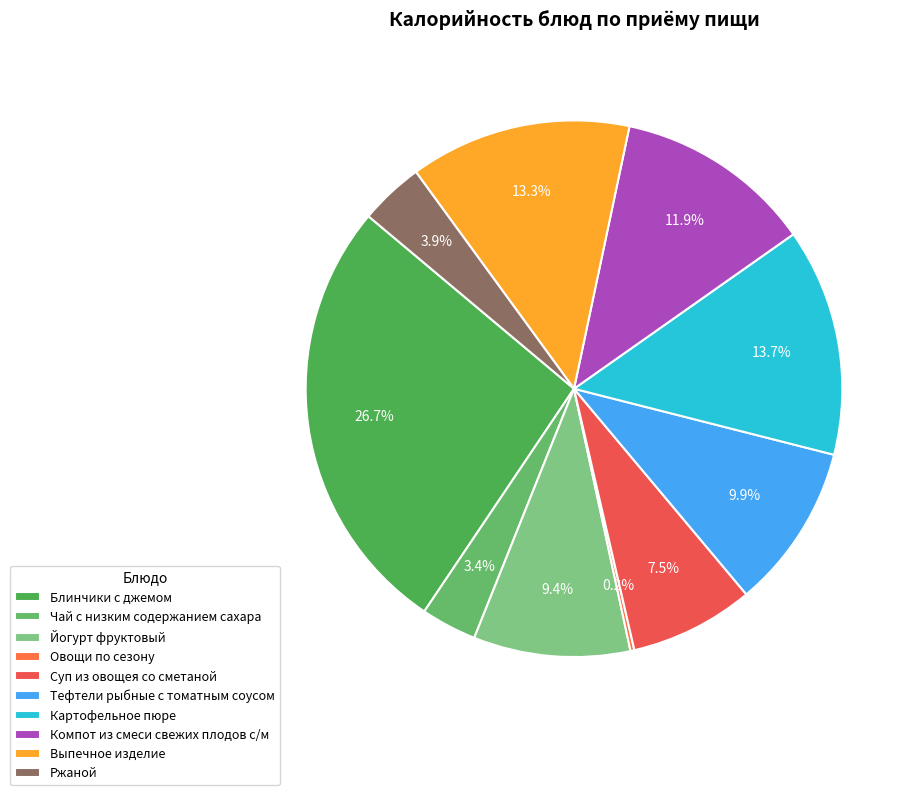

The Выпечное изделие slice represents 13% of the pie. True or false?

True